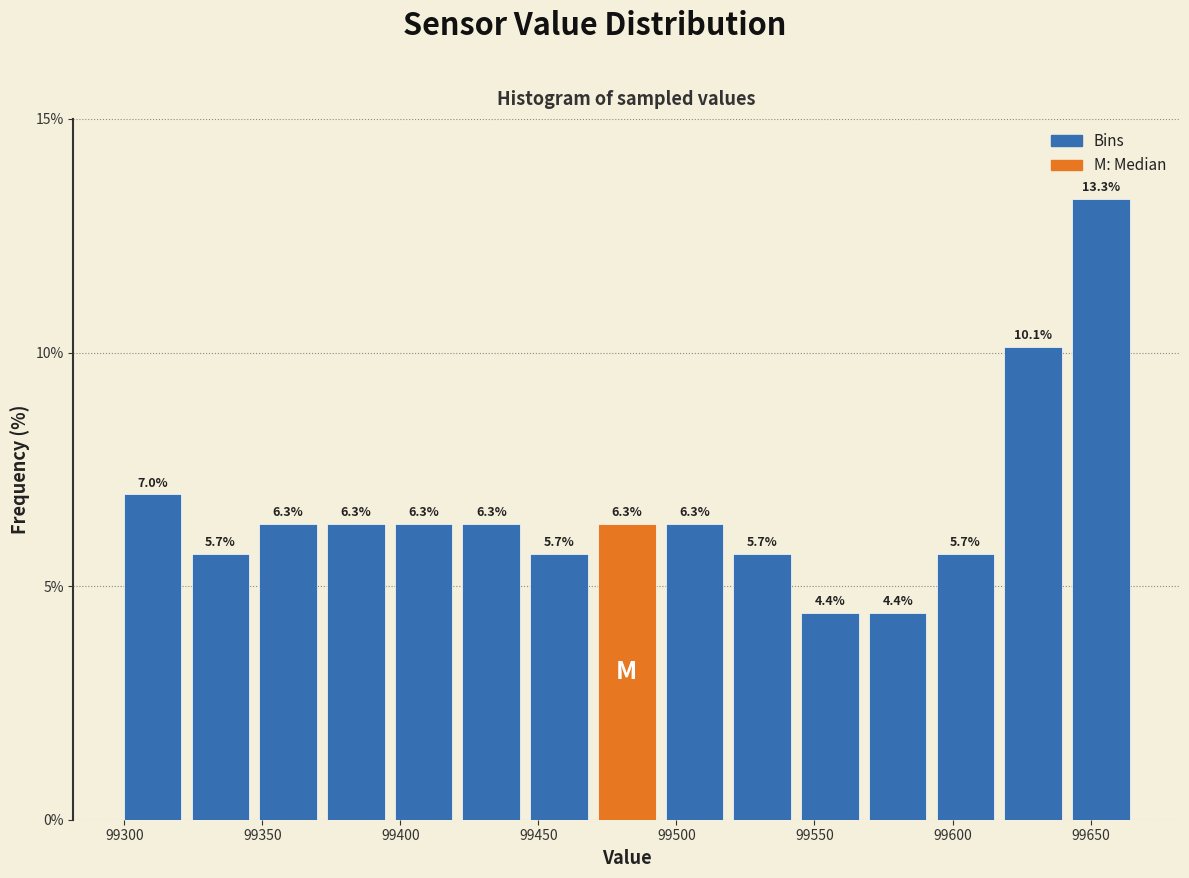

How tall is the bar that spans 99640 to 99665 on the x-axis? The bar edges are not printed on the chart, so give them approximately, as read against the axis.

13.3